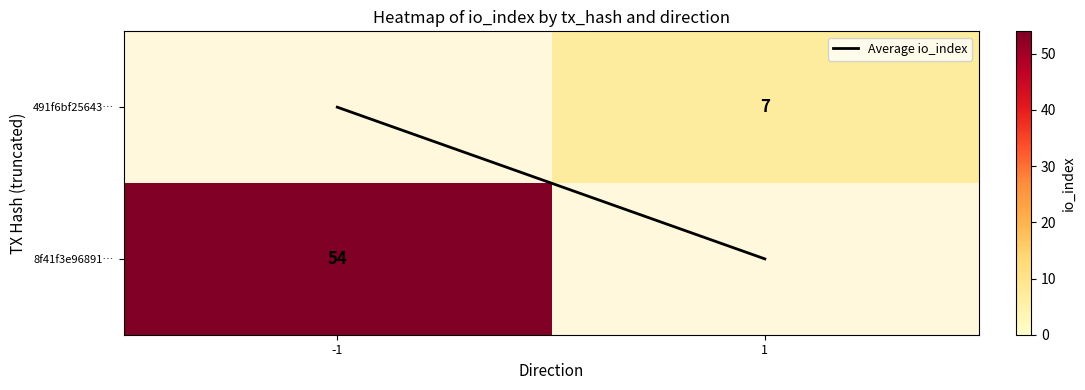

Is it true that 8f41f3e96891f88413ba76a7f537bff5bb08ae3 equals -1 at direction?

True